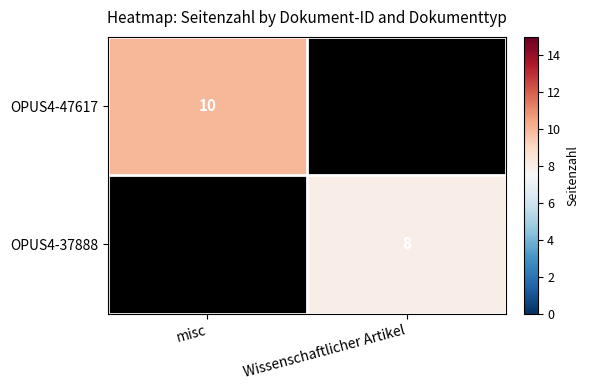

At how many categories does at least one series exceed 8?

1